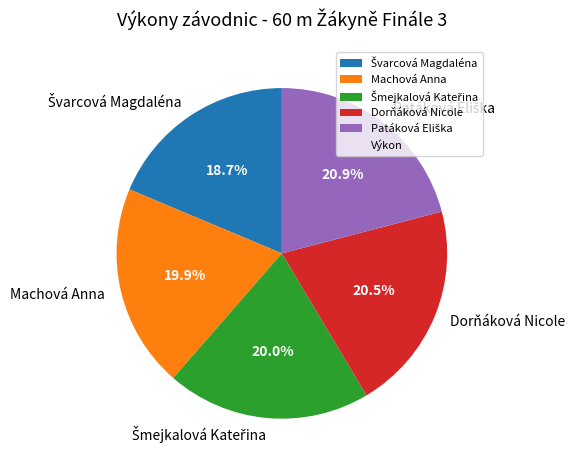

Does Dorňáková Nicole represent more than half of the total?

No